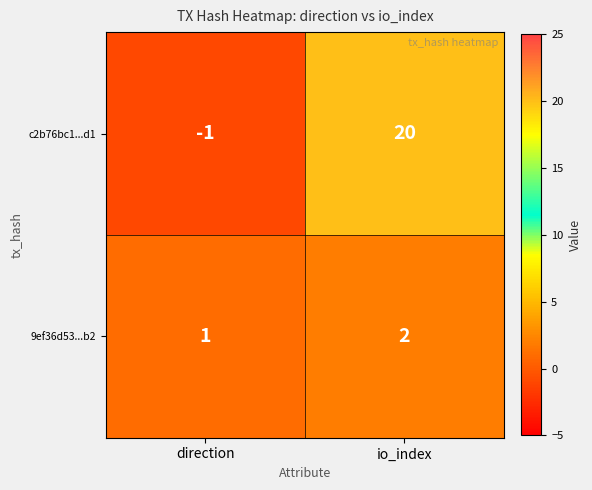

What is the difference between the maximum and minimum values in the c2b76bc1...d1 series?

21